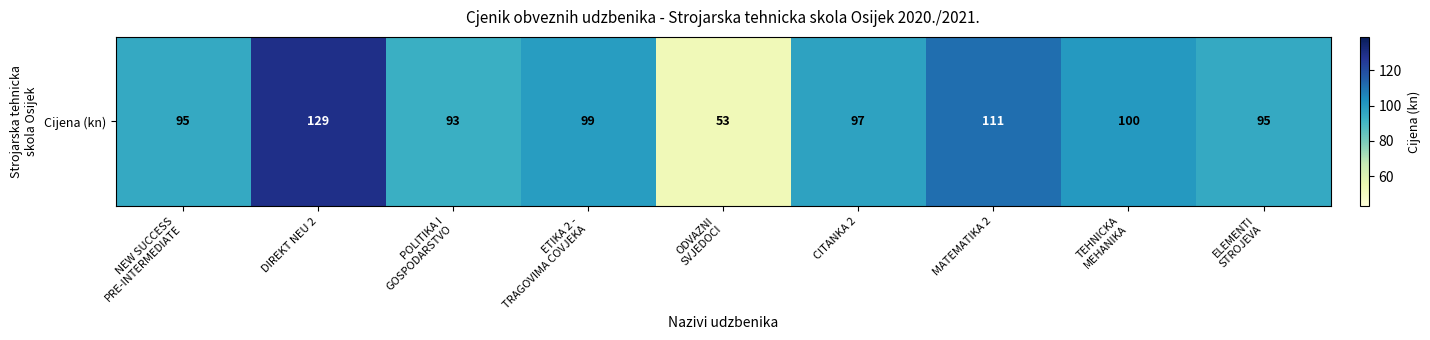

List the labels in order of value, smallest first.

ODVAZNI
SVJEDOCI, POLITIKA I
GOSPODARSTVO, NEW SUCCESS
PRE-INTERMEDIATE, ELEMENTI
STROJEVA, CITANKA 2, ETIKA 2 -
TRAGOVIMA COVJEKA, TEHNICKA
MEHANIKA, MATEMATIKA 2, DIREKT NEU 2